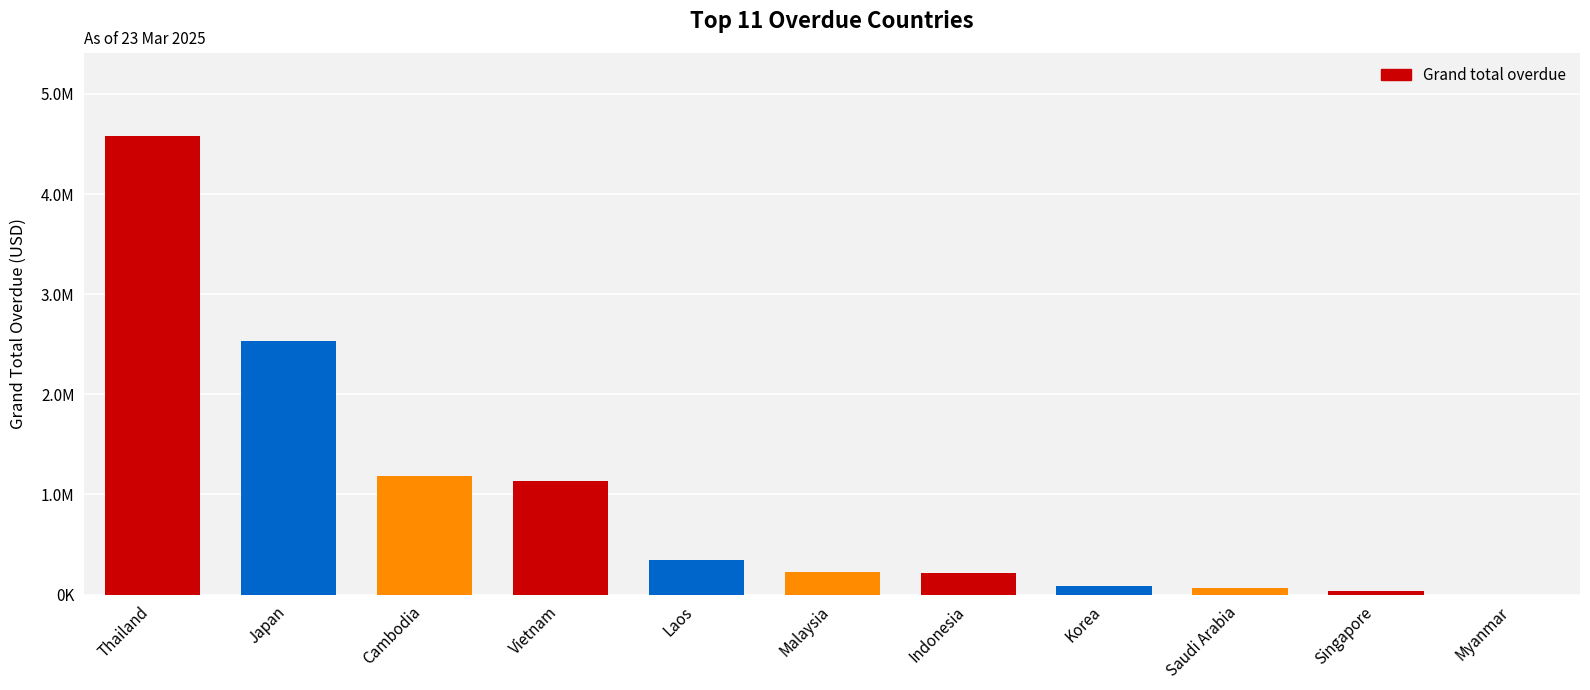

What is the label of the 5th bar from the left?

Laos